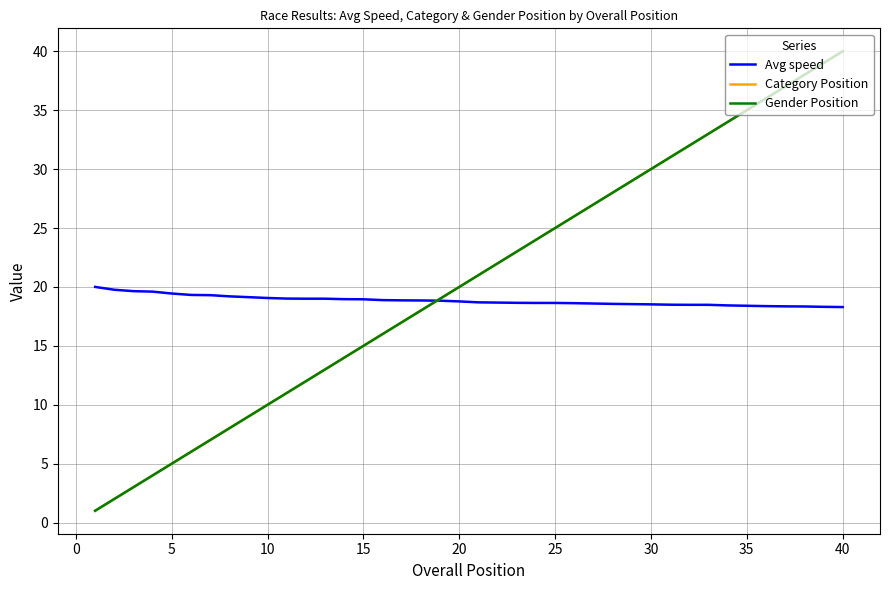

Is this an area chart (filled region under the line)?

No